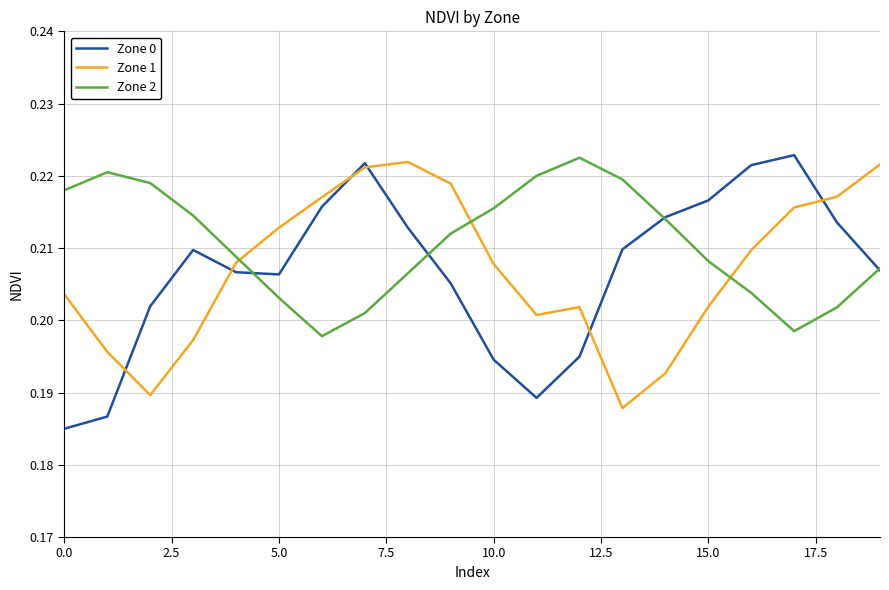

In Zone 0, how many points are higher than both neighbors (excluding endpoints)?

3